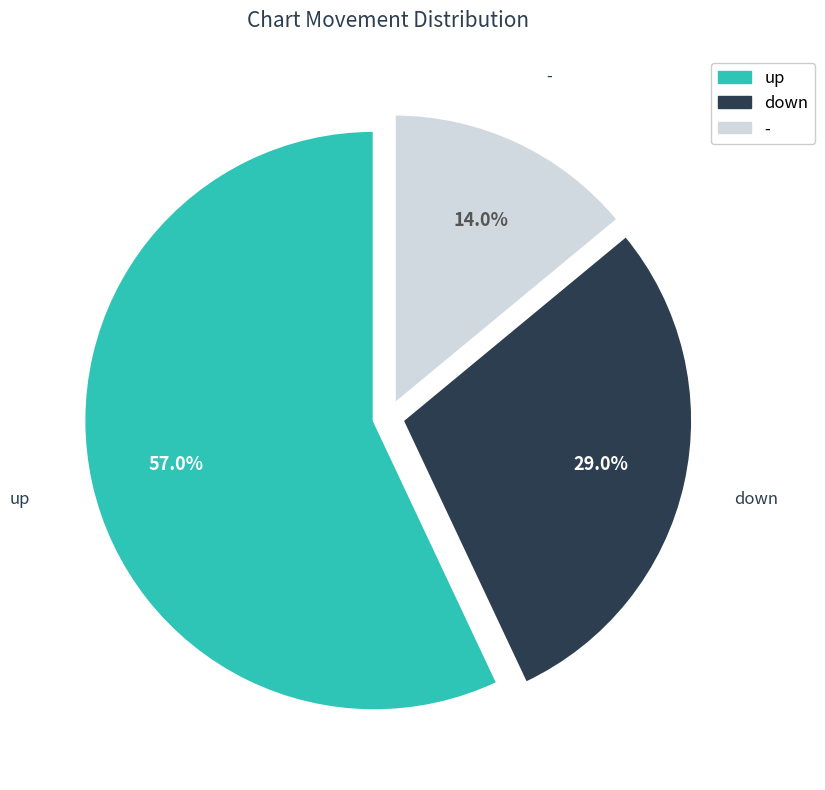

To the nearest percent, what portion does - represent?

14%